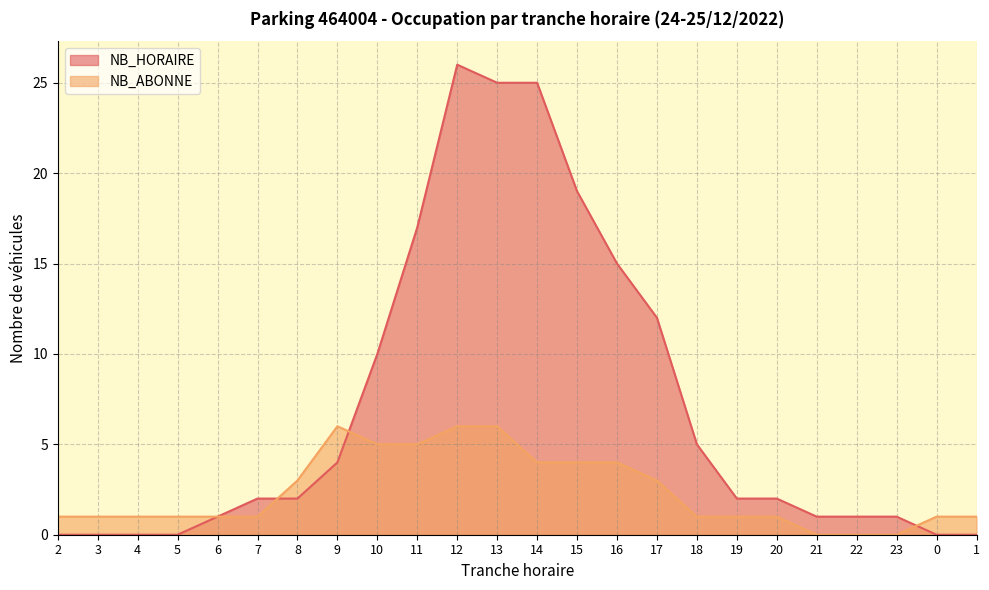

What position from the right is 12?

14